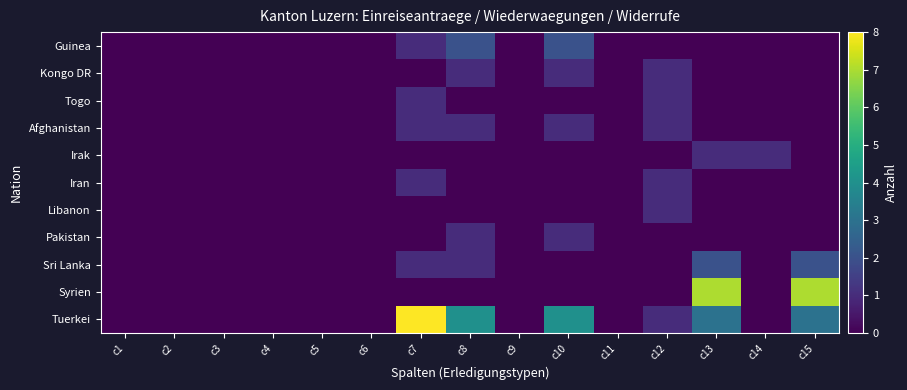

Which label corresponds to the smallest value in the chart?

c1